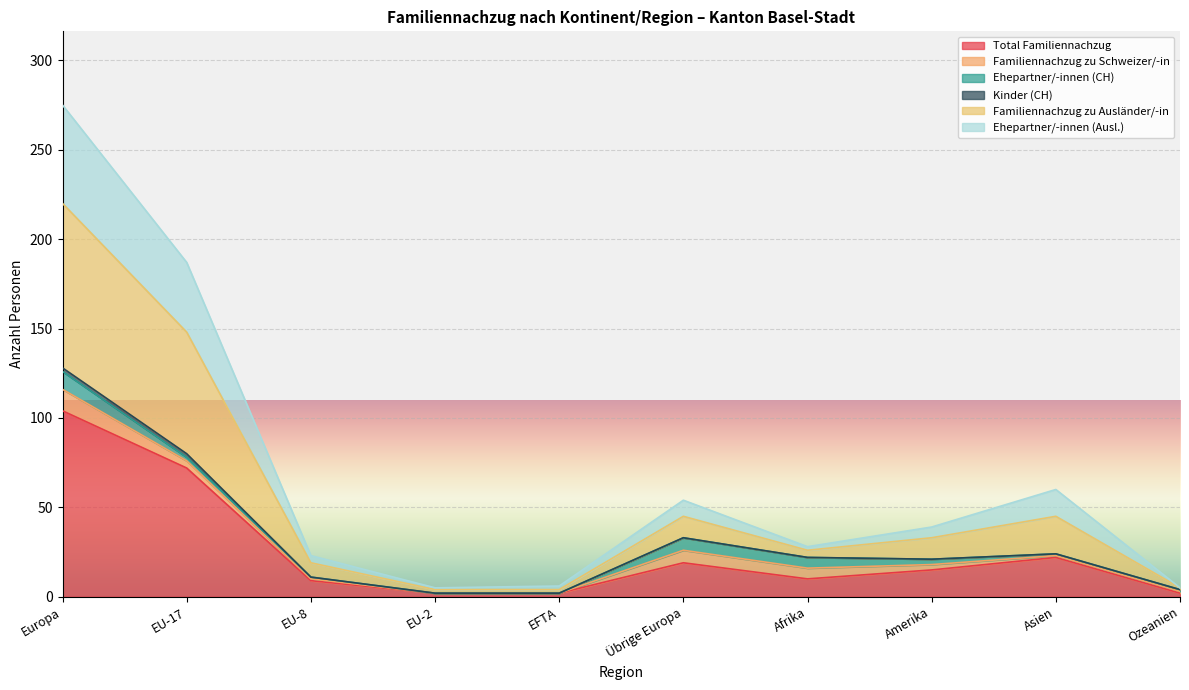

At which label does Ehepartner/-innen (Ausl.) reach its peak?

Europa